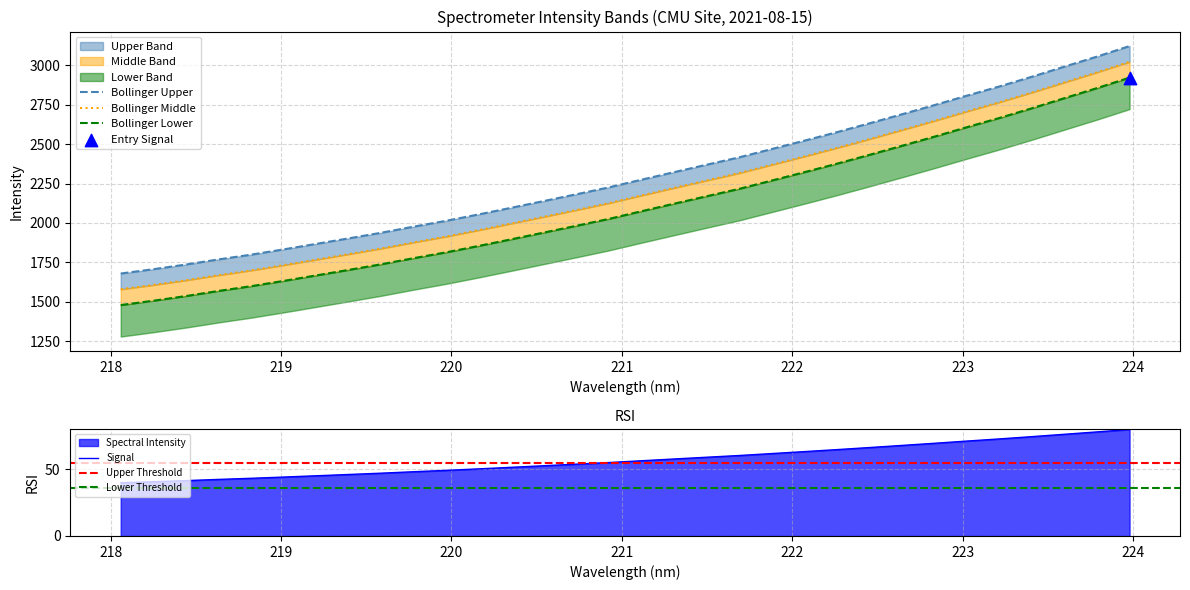

What is the ratio of the value at 221.4993 to the value at 220.9264?

1.1